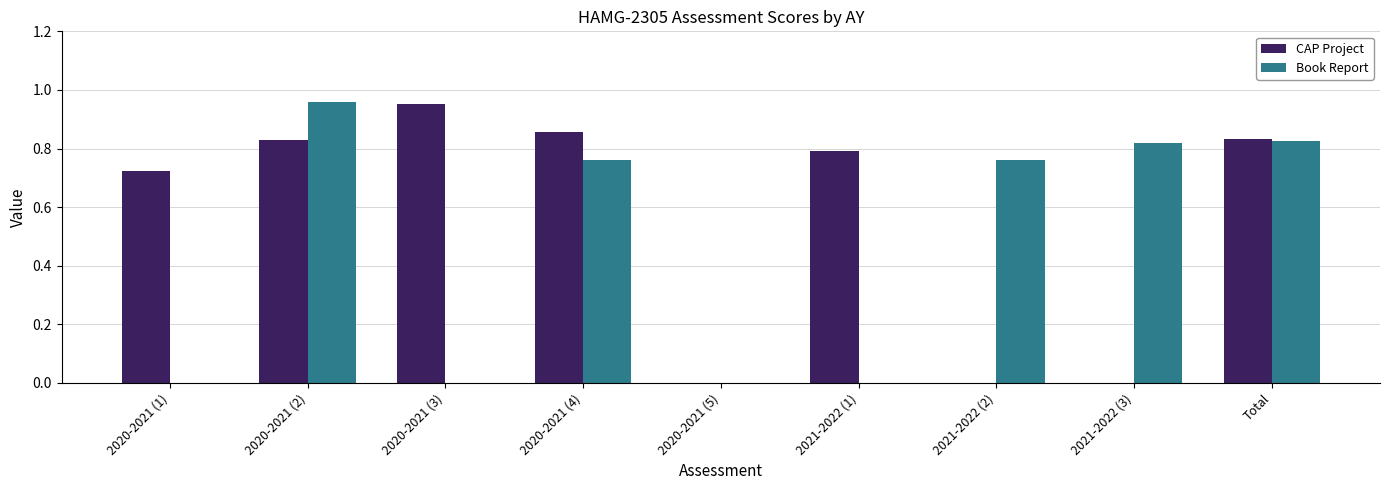

Does the chart contain stacked bars?

No